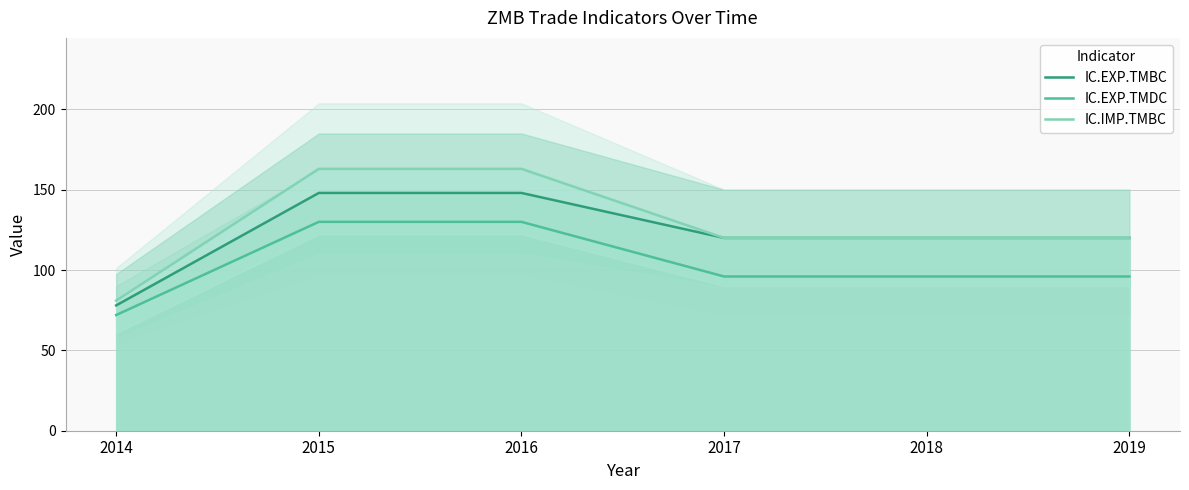

Is it true that IC.EXP.TMDC equals 130 at 2015?

True